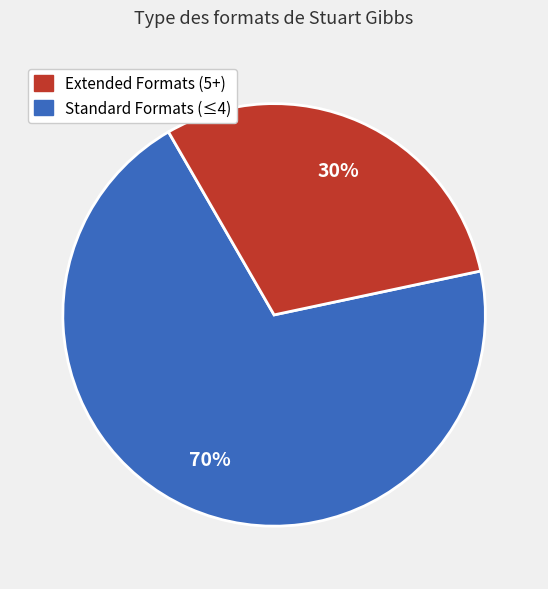

To the nearest percent, what is the average slice percentage?

50%